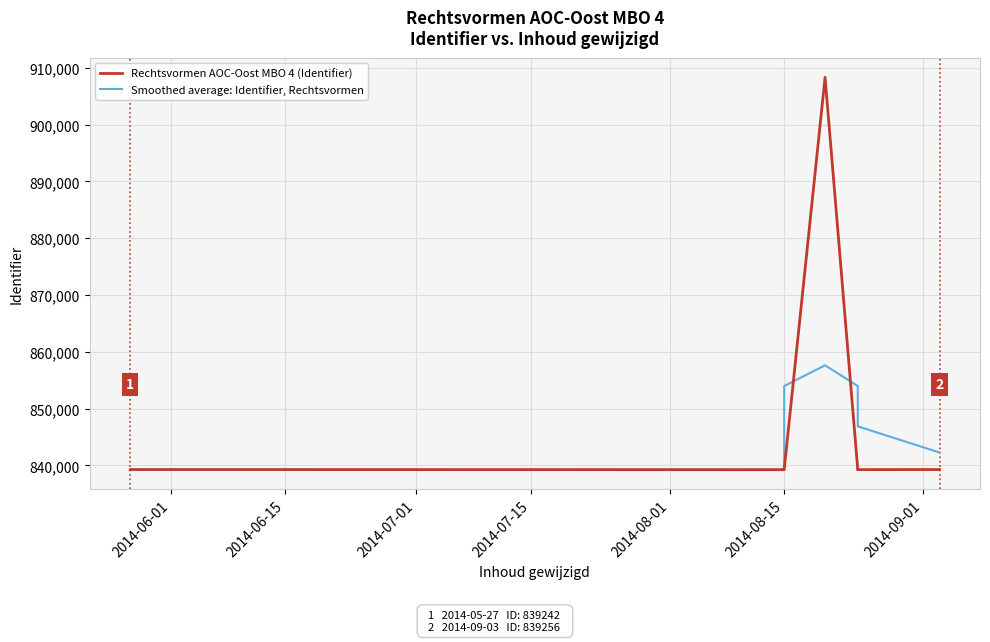

Which series has the largest range (max minus min)?

Rechtsvormen AOC-Oost MBO 4 (Identifier)